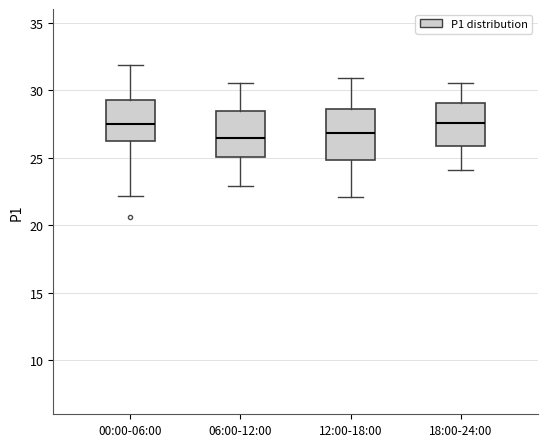

Reading left to right, read every box against the y-axis: the position of its median line, the range the box covers, and the ends of its whiskers. The values are not printed on the chart, so give them approximately, as read against the axis.

00:00-06:00: median 27.5, box 26.0 to 29.5, whiskers 22.0 to 32.0
06:00-12:00: median 26.5, box 25.0 to 28.5, whiskers 23.0 to 30.5
12:00-18:00: median 27.0, box 25.0 to 28.5, whiskers 22.0 to 31.0
18:00-24:00: median 27.5, box 26.0 to 29.0, whiskers 24.0 to 30.5